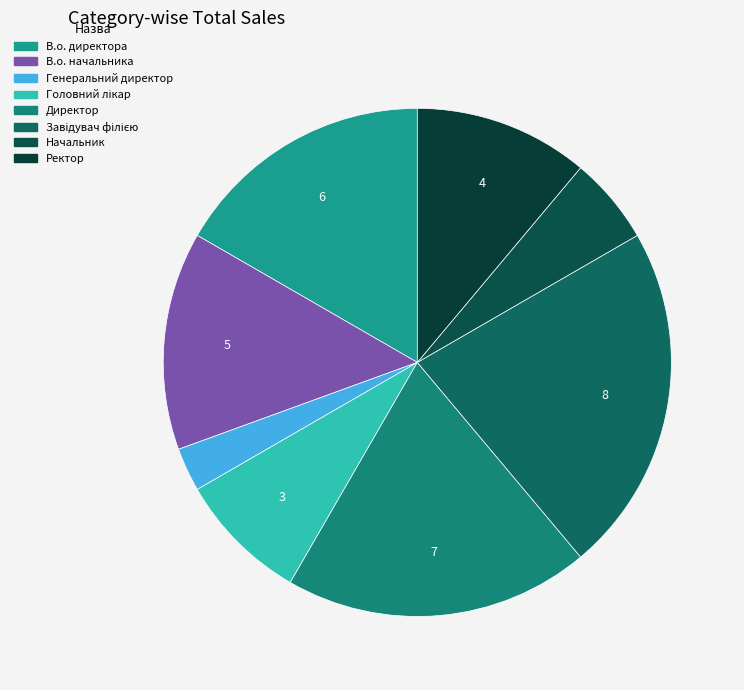

How many segments does this pie chart have?

8